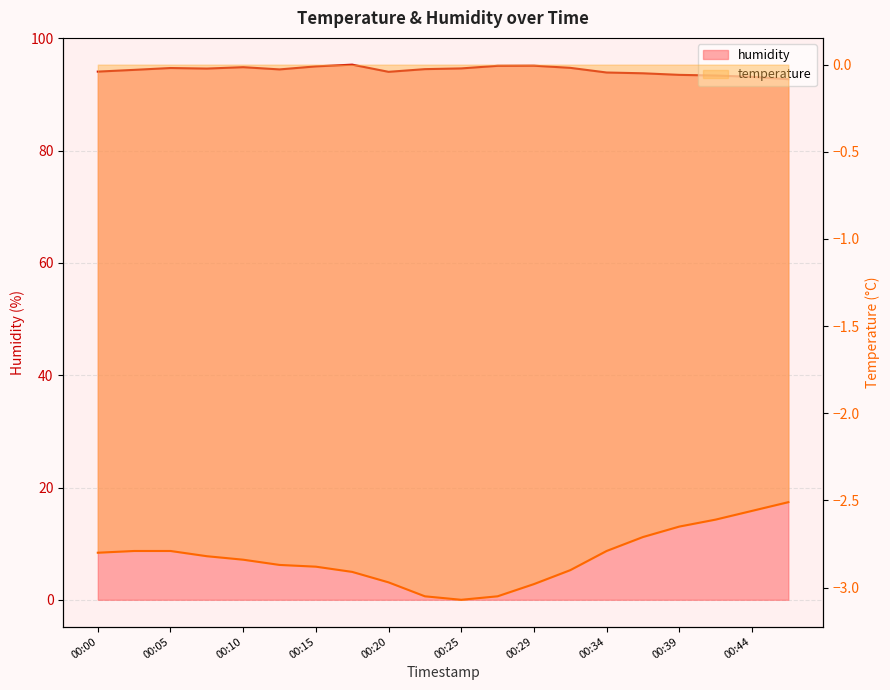

Reading left to right, extract all data points from this chart.

temperature: -2.8	-2.8	-2.8	-2.8	-2.8	-2.9	-2.9	-2.9	-3.0	-3.0	-3.1	-3.0	-3.0	-2.9	-2.8	-2.7	-2.6	-2.6	-2.6	-2.5
humidity: 94.1	94.4	94.7	94.6	94.9	94.5	95.0	95.3	94.0	94.5	94.7	95.1	95.1	94.8	93.9	93.8	93.5	93.4	93.2	92.7